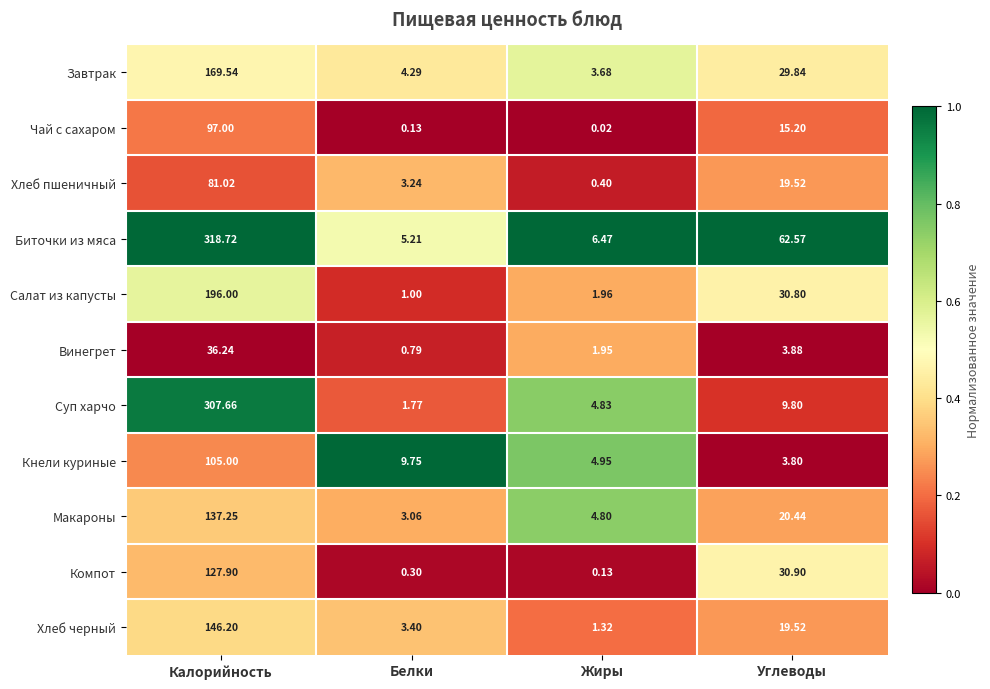

Where is Макароны nearest to the value 70?

Углеводы